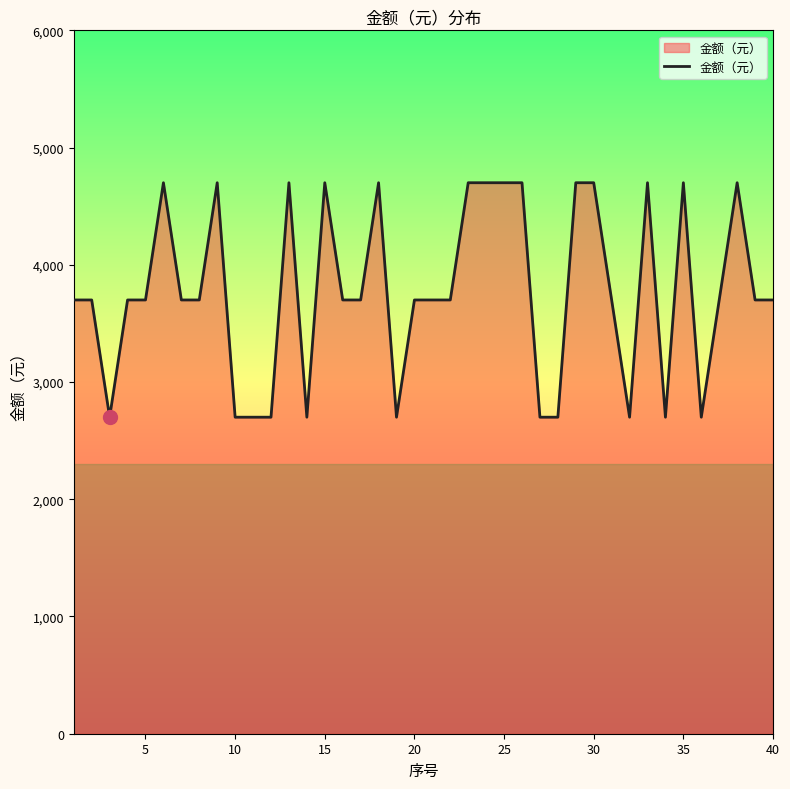

How many categories are shown in the chart?

40